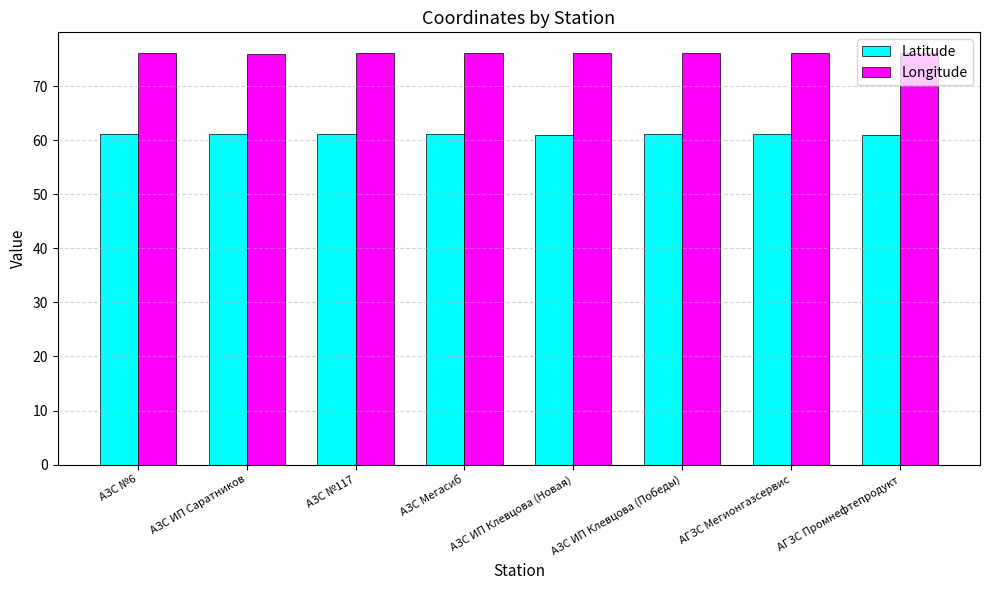

What is the greatest value displayed?

76.1